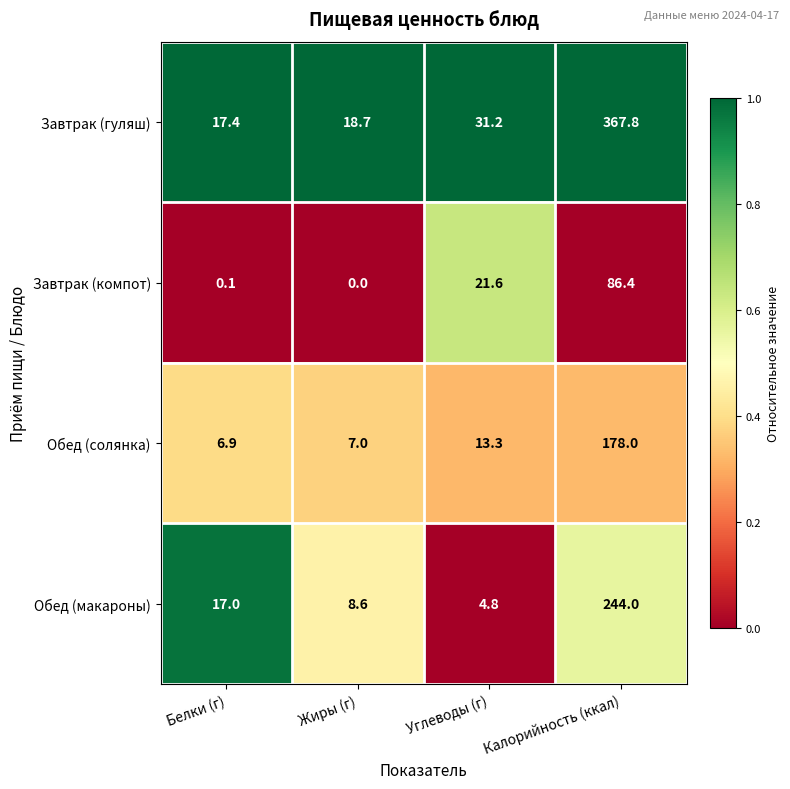

Read the Обед (солянка) value at Углеводы (г).

13.3